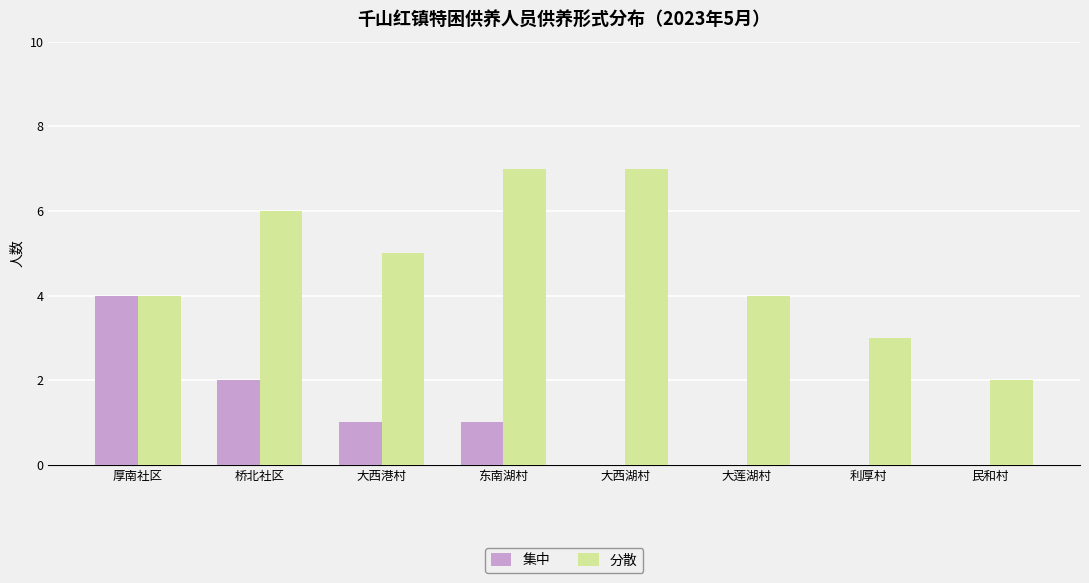

The 分散 series shows 7 at 大西港村. True or false?

False